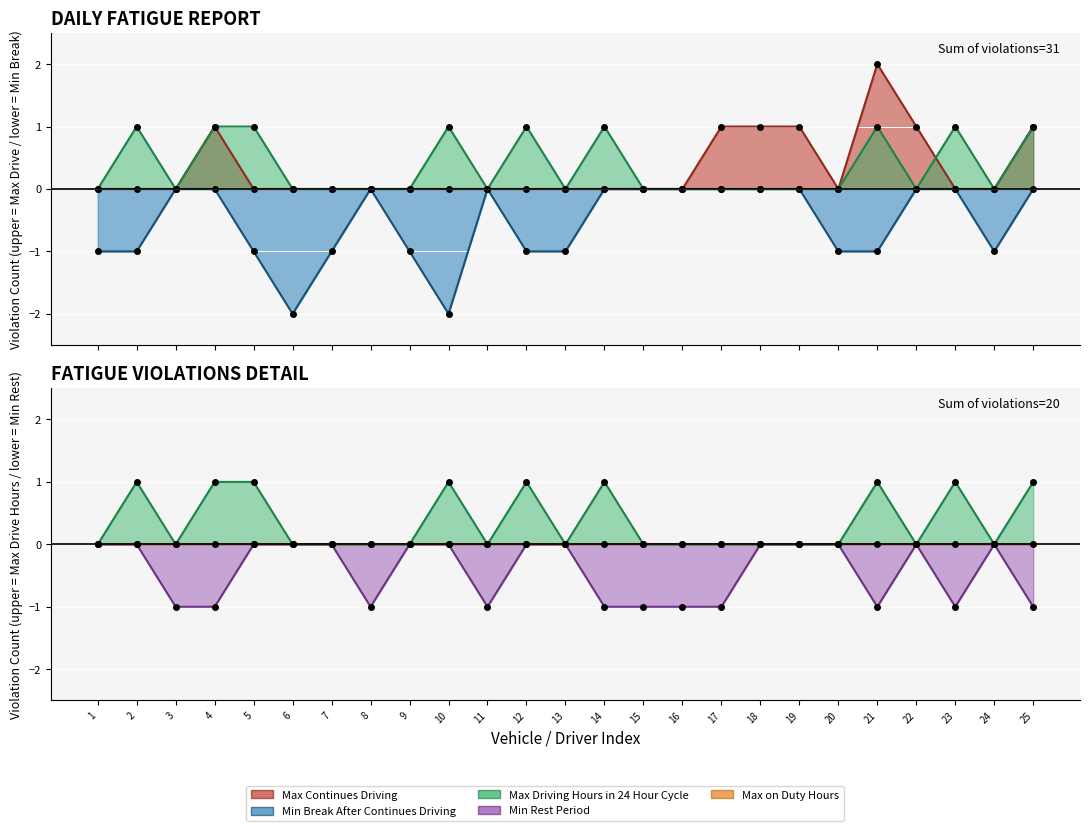

How many lines are shown in the chart?

5